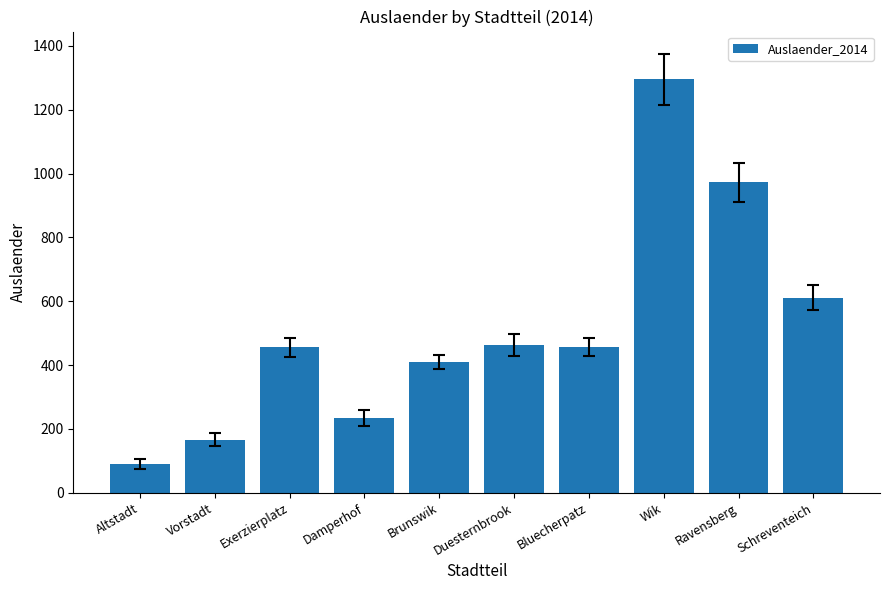

At which label is the value closest to 693?

Schreventeich